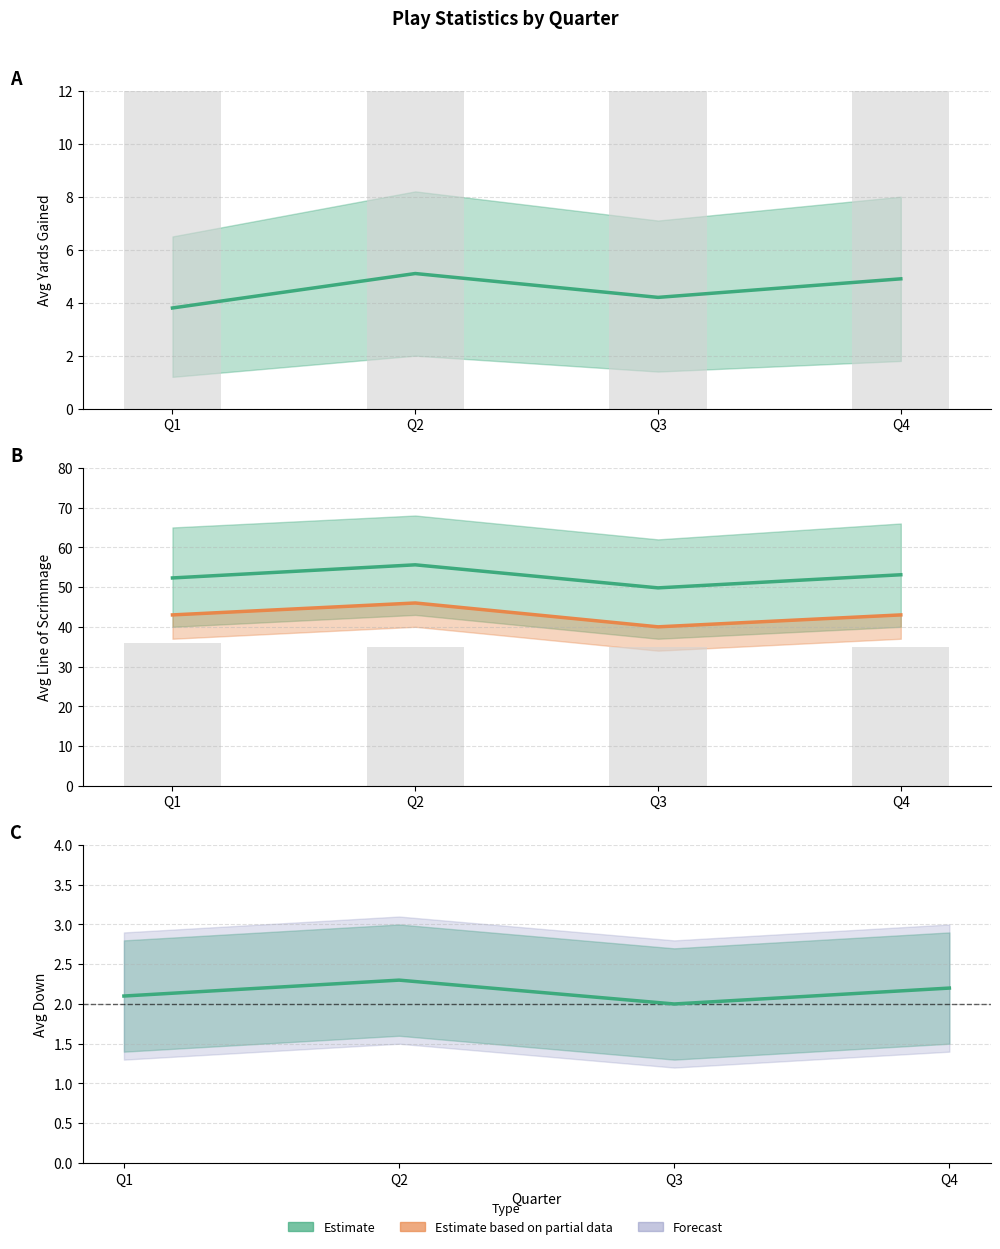

What is the total value across all series at Q3?

271.0